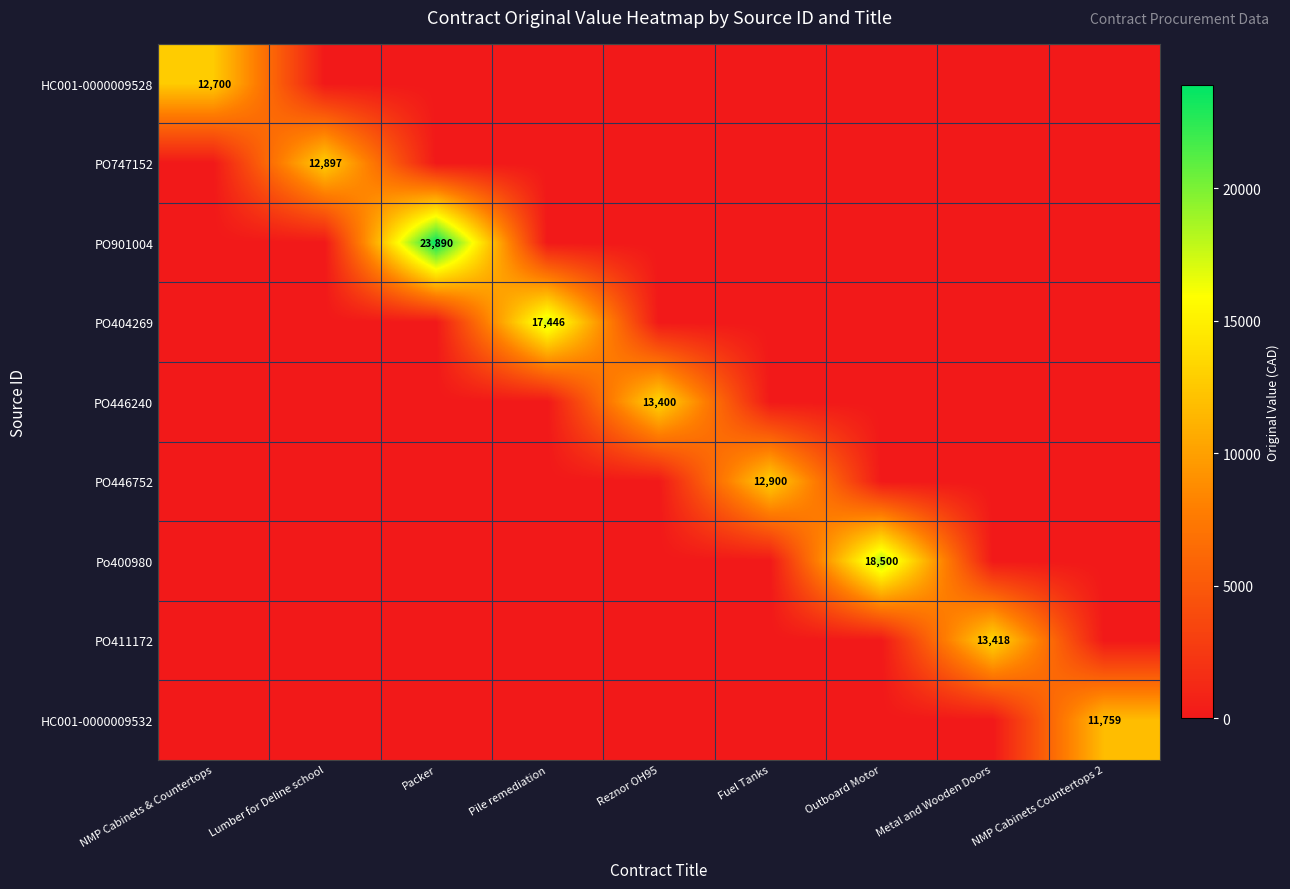

The value of PO747152 at Lumber for Deline school is 12897. True or false?

True